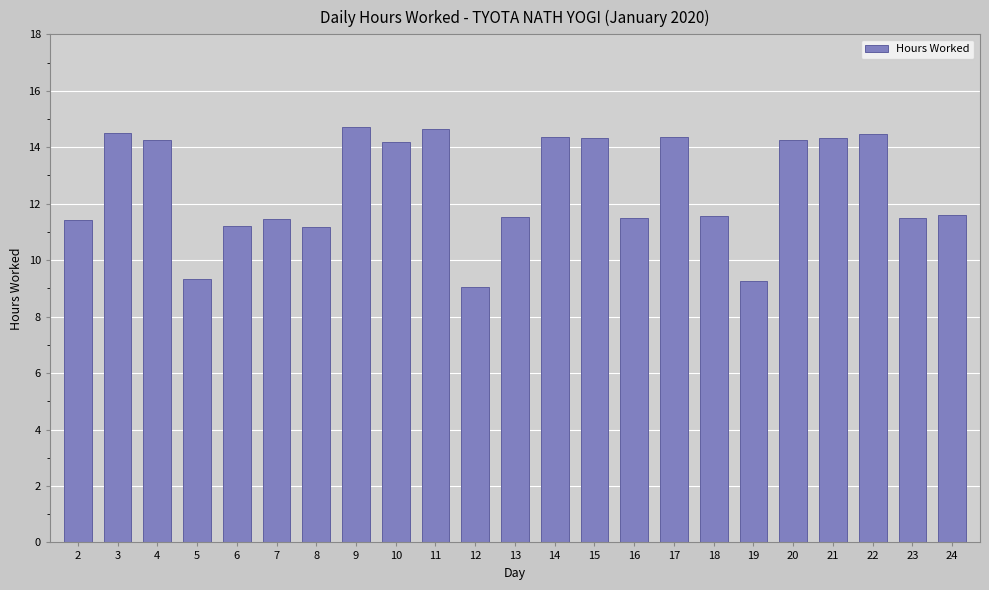

What is the approximate value at 2?

11.4